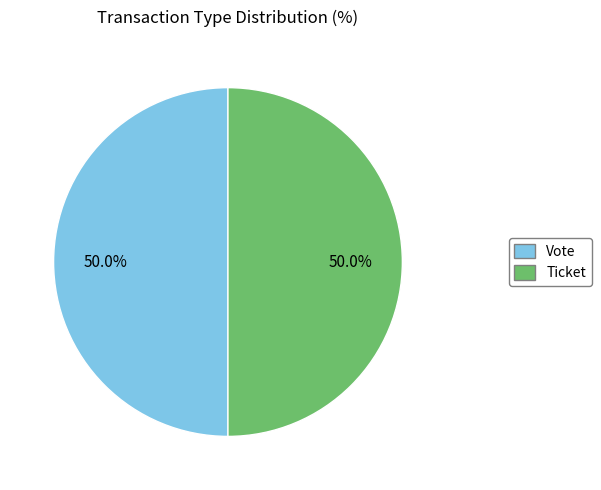

How many slices are in this pie chart?

2